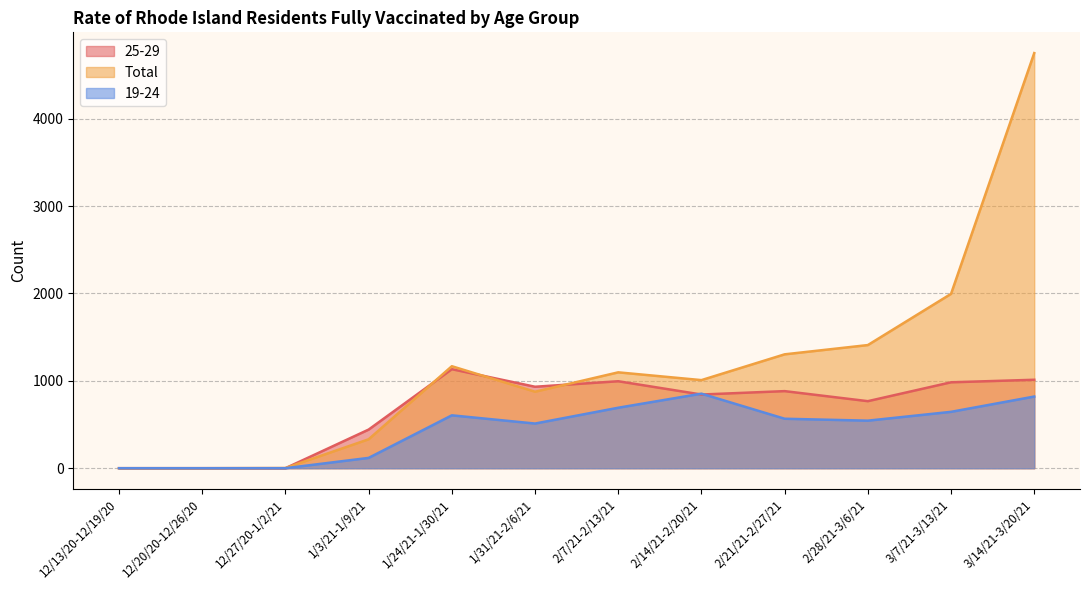

What is the average value of the 25-29 series?

666